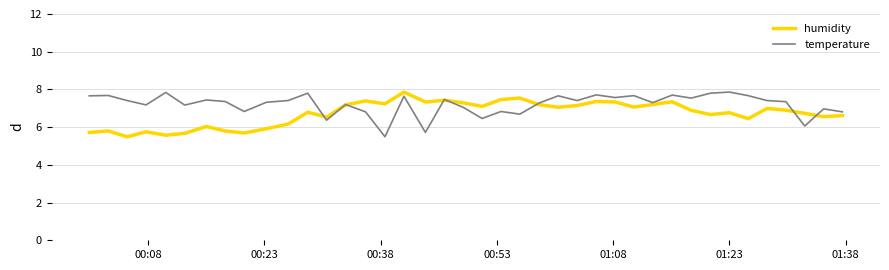

How many lines are shown in the chart?

2